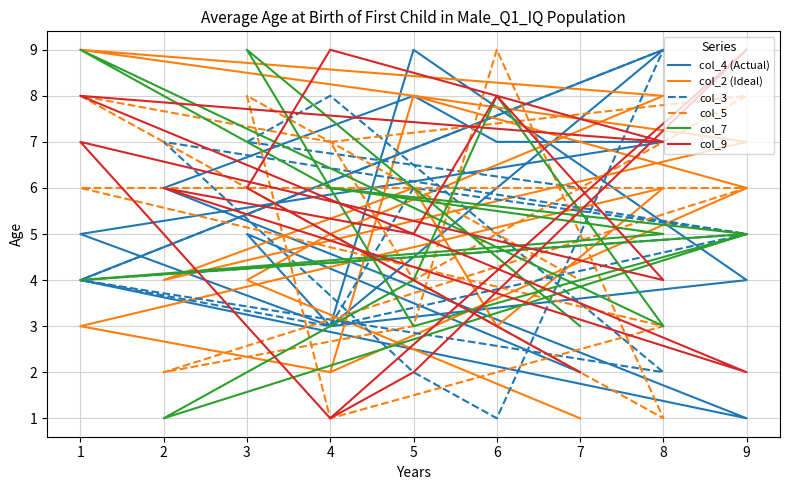

Where is the first local minimum for col_9?

4